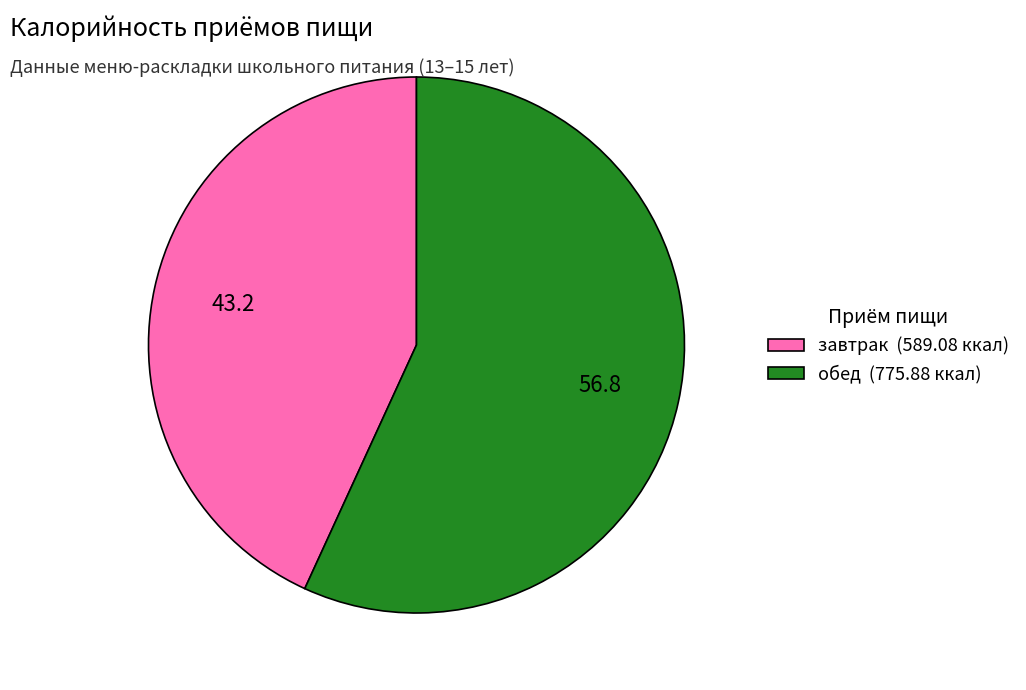

Is it true that завтрак (589.08 ккал) is 43% of the pie?

True